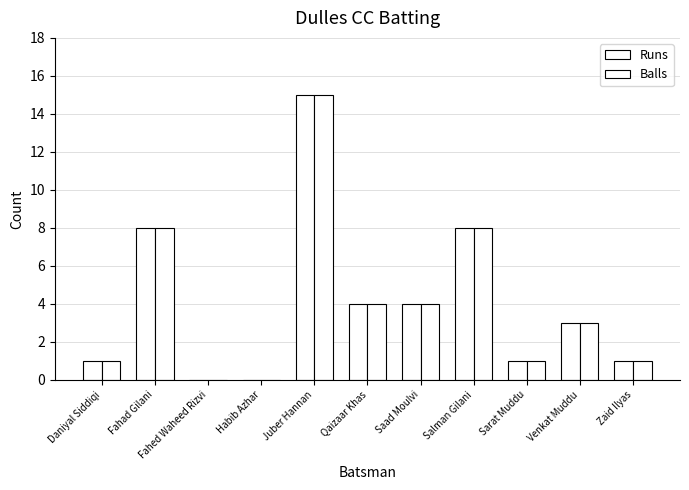

How many series are shown in this chart?

2